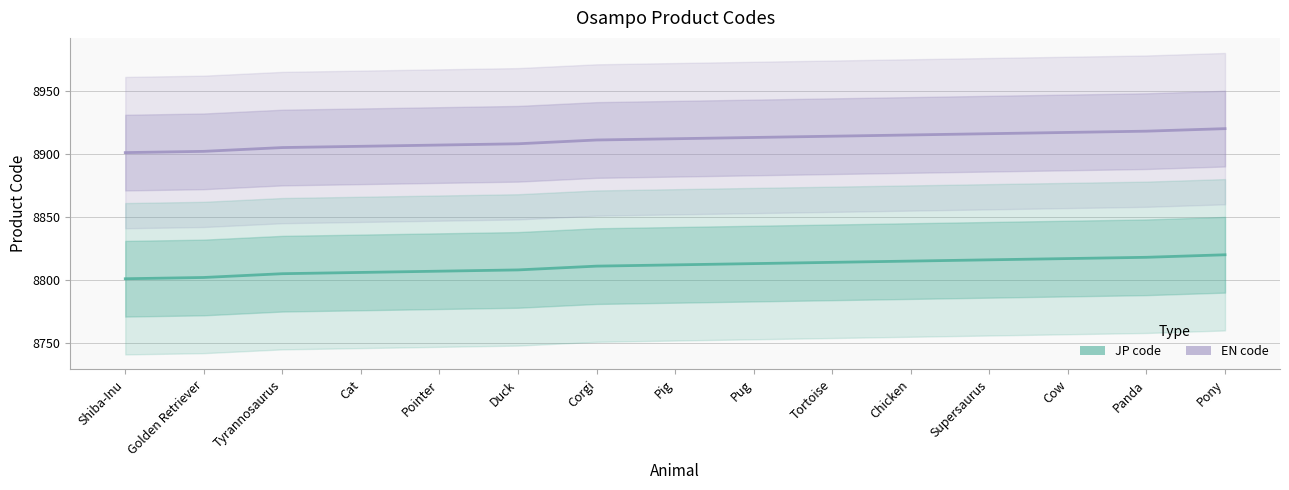

Does the chart display data point markers on the line(s)?

No